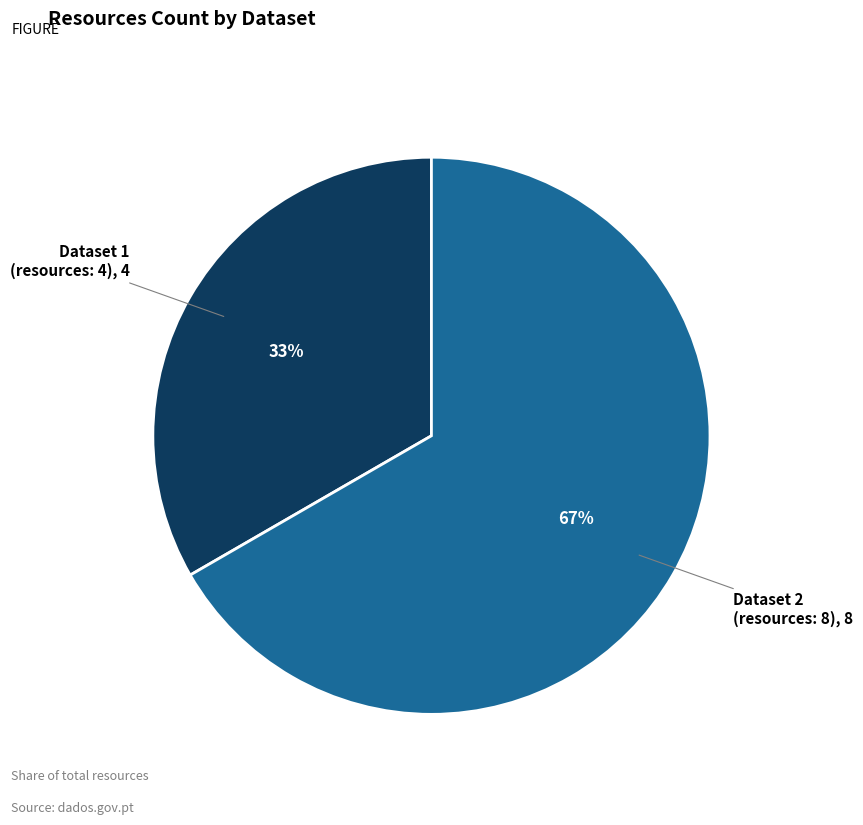

To the nearest percent, what is the average slice percentage?

50%